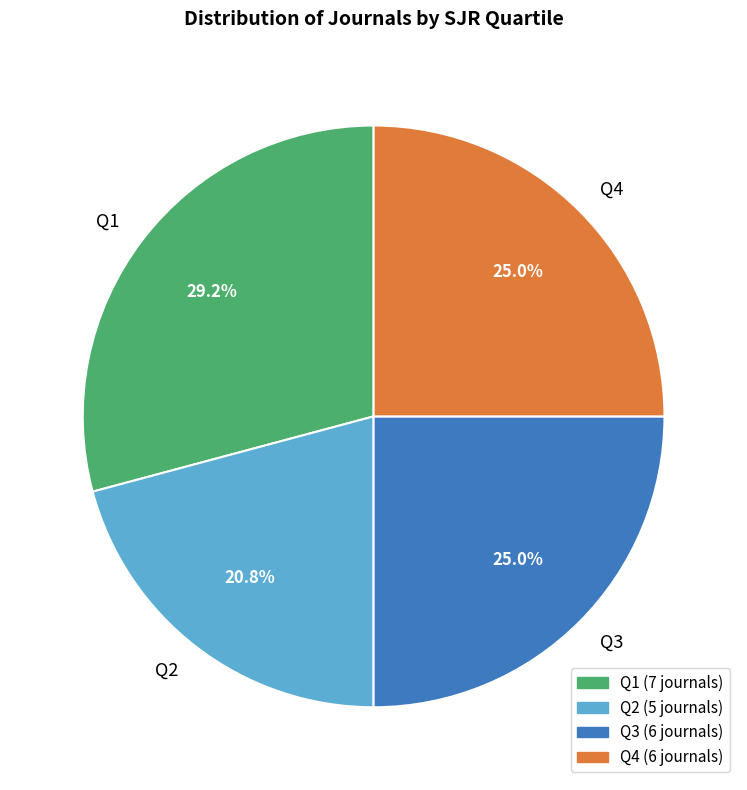

Does Q3 account for over 50% of the chart?

No